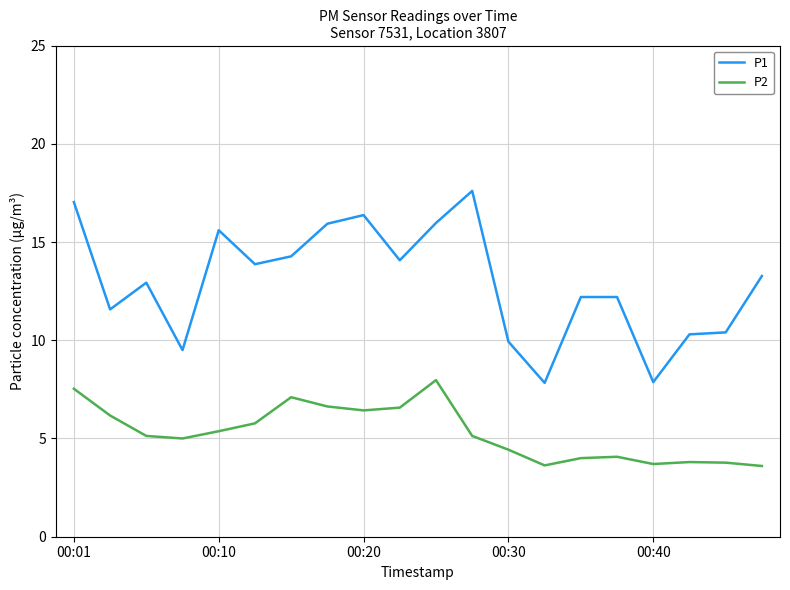

What is the greatest value displayed?

17.6